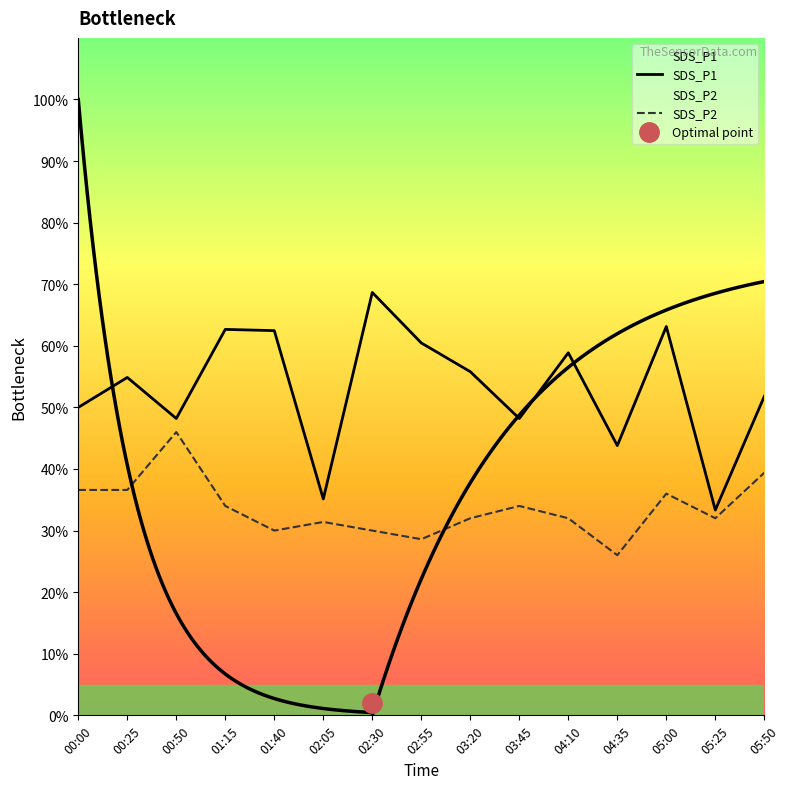

Reading left to right, extract all data points from this chart.

SDS_P1: 00:00=50.0	00:25=54.9	00:50=48.2	01:15=62.7	01:40=62.5	02:05=35.1	02:30=68.7	02:55=60.5	03:20=55.8	03:45=48.2	04:10=58.9	04:35=43.8	05:00=63.1	05:25=33.3	05:50=51.8
SDS_P2: 00:00=36.6	00:25=36.6	00:50=46.0	01:15=34.0	01:40=30.0	02:05=31.4	02:30=30.0	02:55=28.6	03:20=32.0	03:45=34.0	04:10=32.0	04:35=26.0	05:00=36.0	05:25=32.0	05:50=39.4